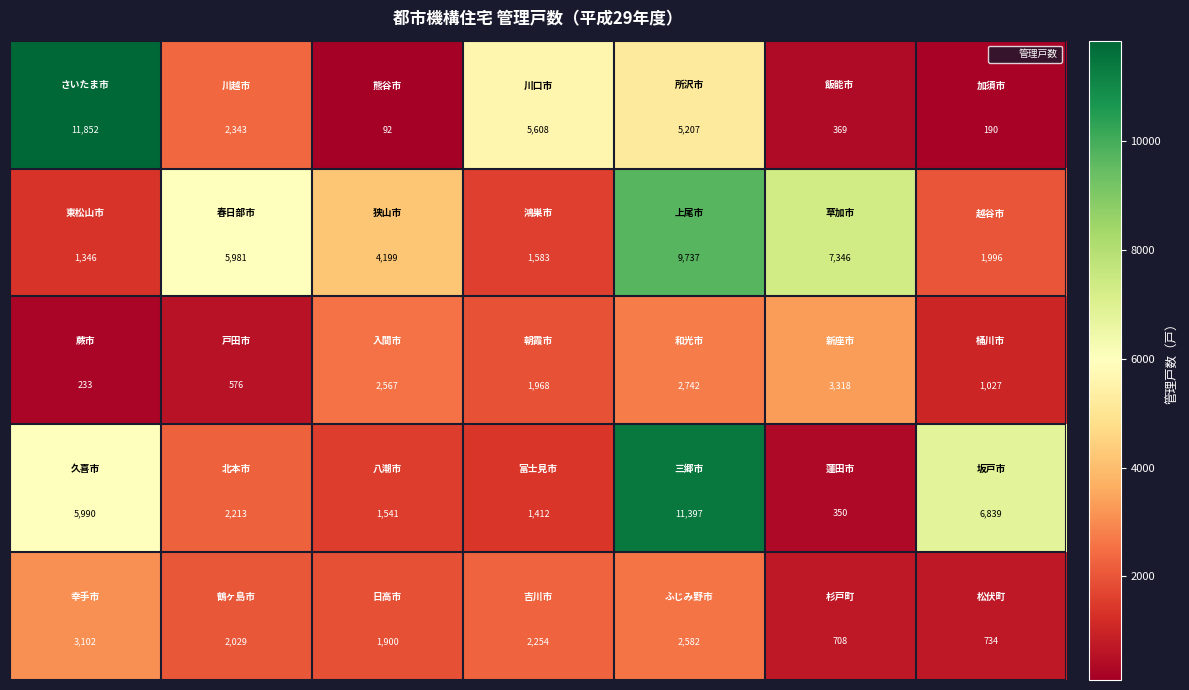

What is the minimum value shown in the chart?

92